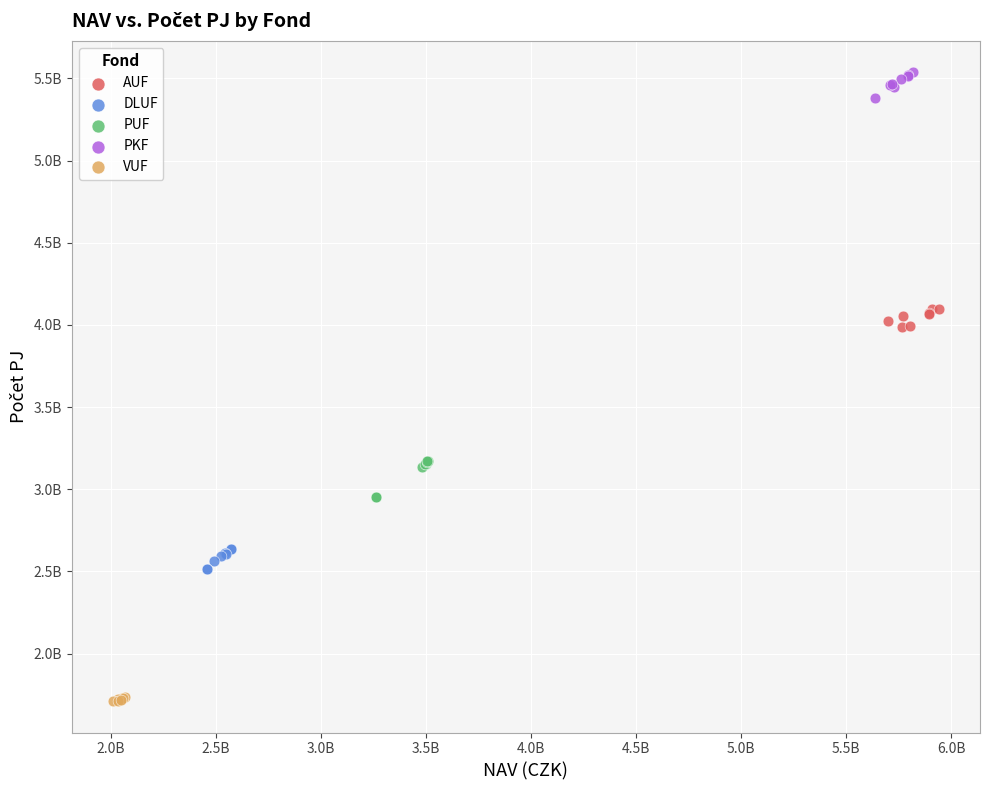

What are all the series names shown in the legend?

AUF, DLUF, PUF, PKF, VUF